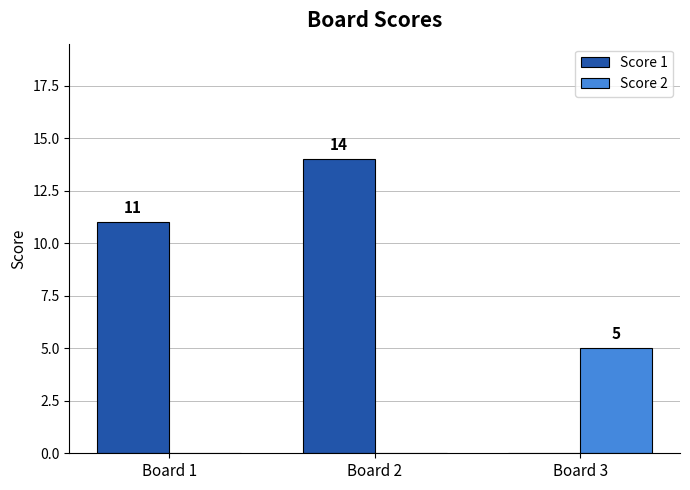

Does the chart contain stacked bars?

No